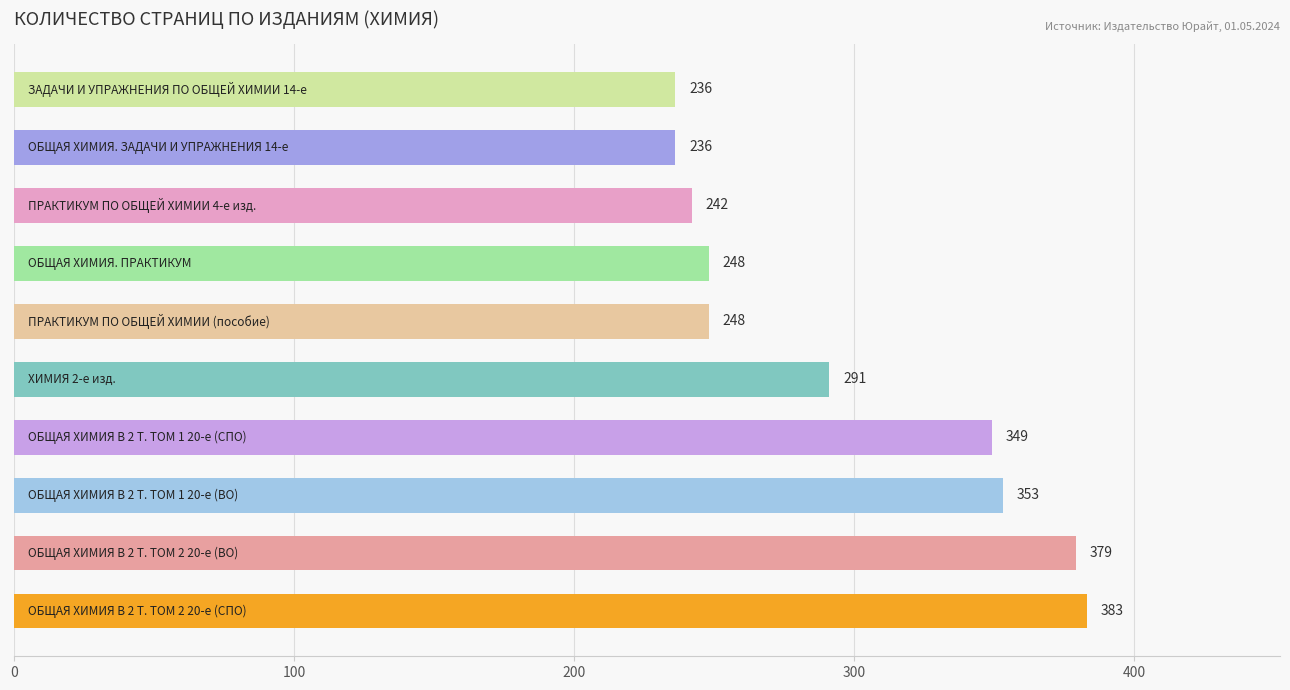

What is the maximum value shown in the chart?

383